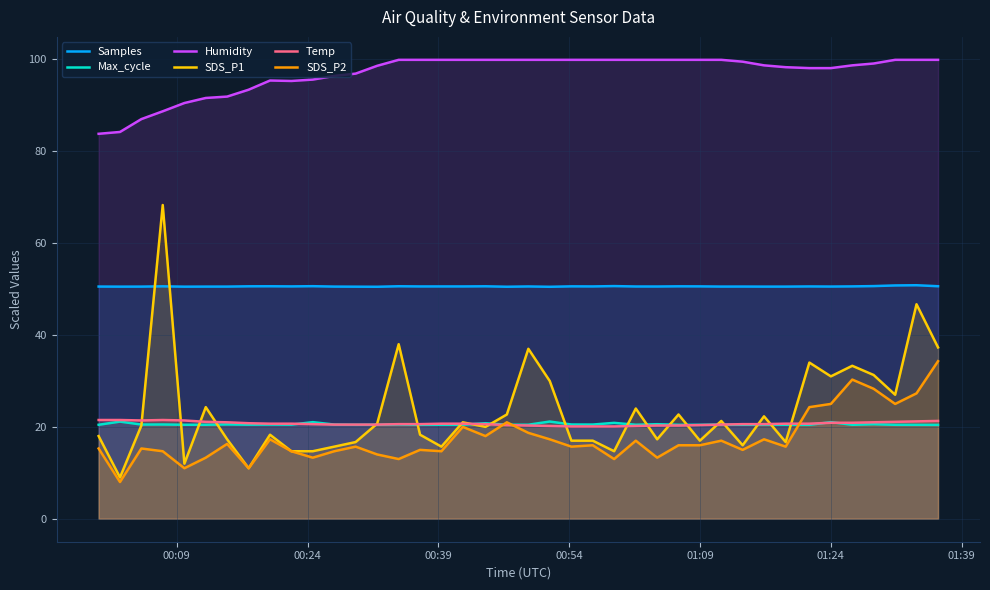

What is the maximum value for Humidity?

99.9